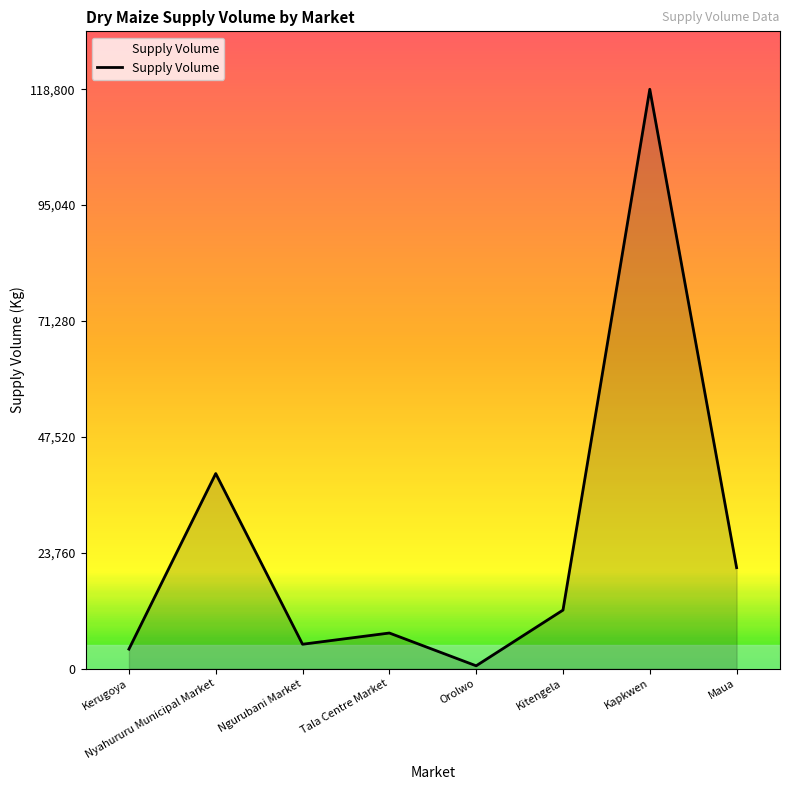

Reading left to right, list all the values displayed in this chart.

Kerugoya=4000	Nyahururu Municipal Market=40000	Ngurubani Market=5000	Tala Centre Market=7300	Orolwo=580	Kitengela=12000	Kapkwen=118800	Maua=20700